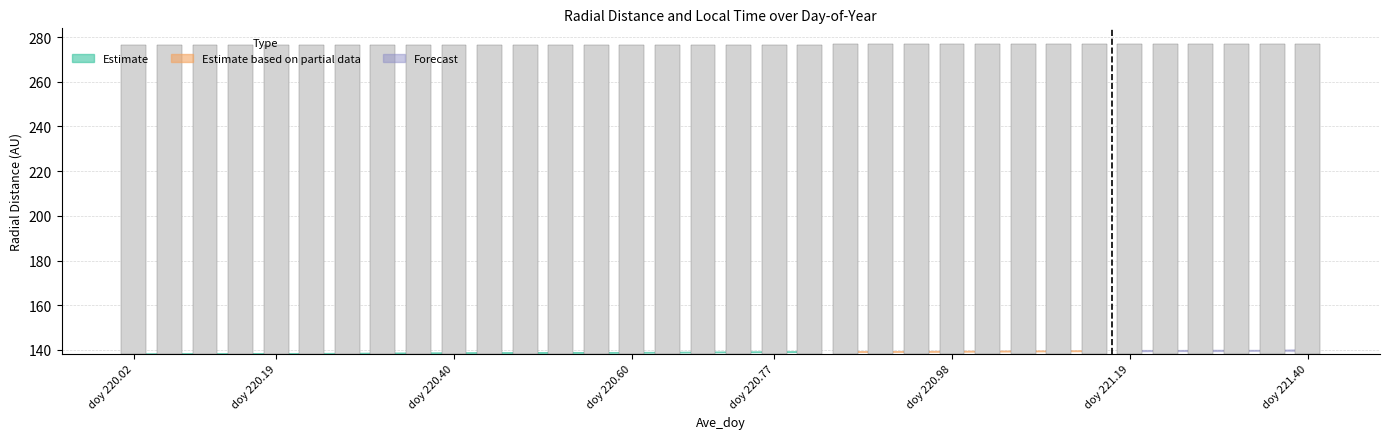

True or false: the data shows 56.8 at doy 220.98.

False